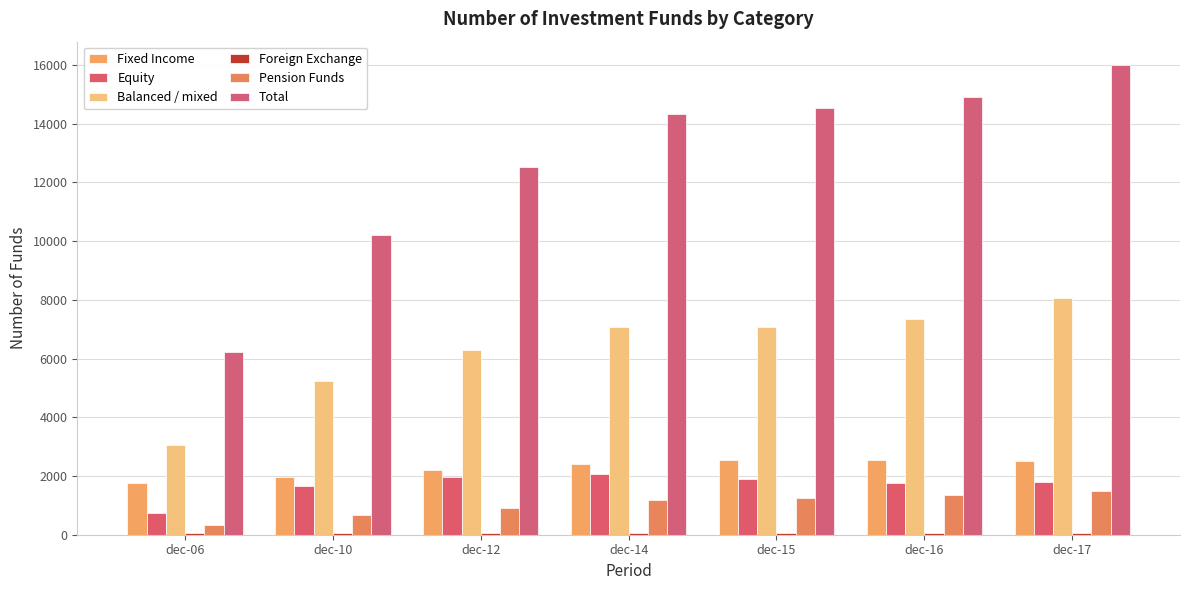

At which category is the sum across all series the highest?

dec-17